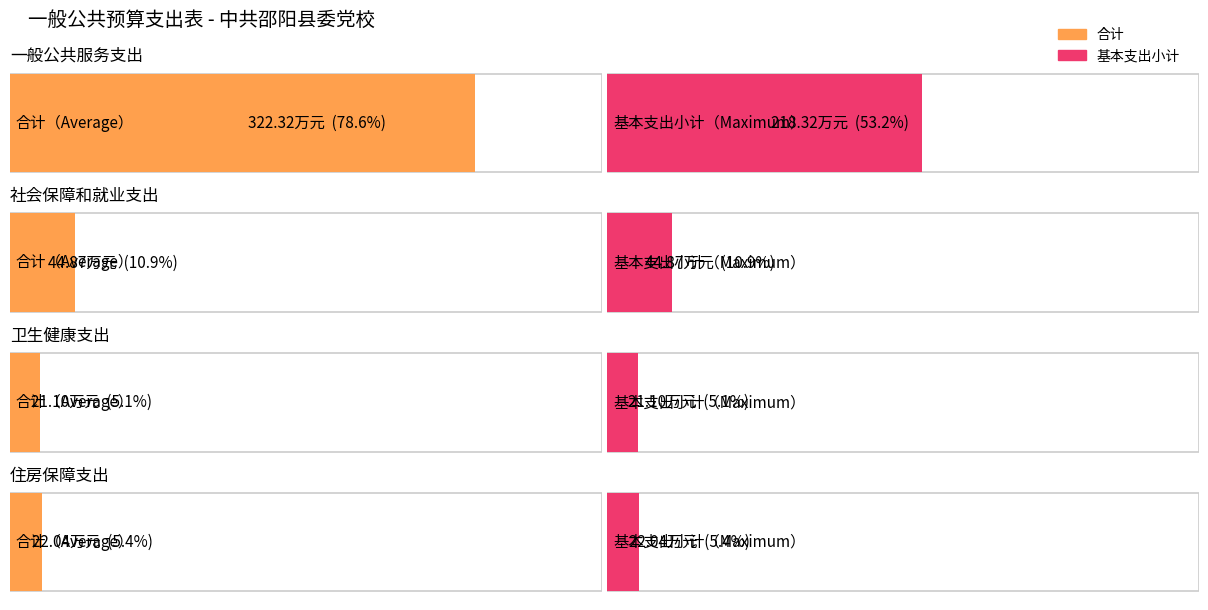

True or false: 合计 has a value of 322.3 at 一般公共服务支出.

True